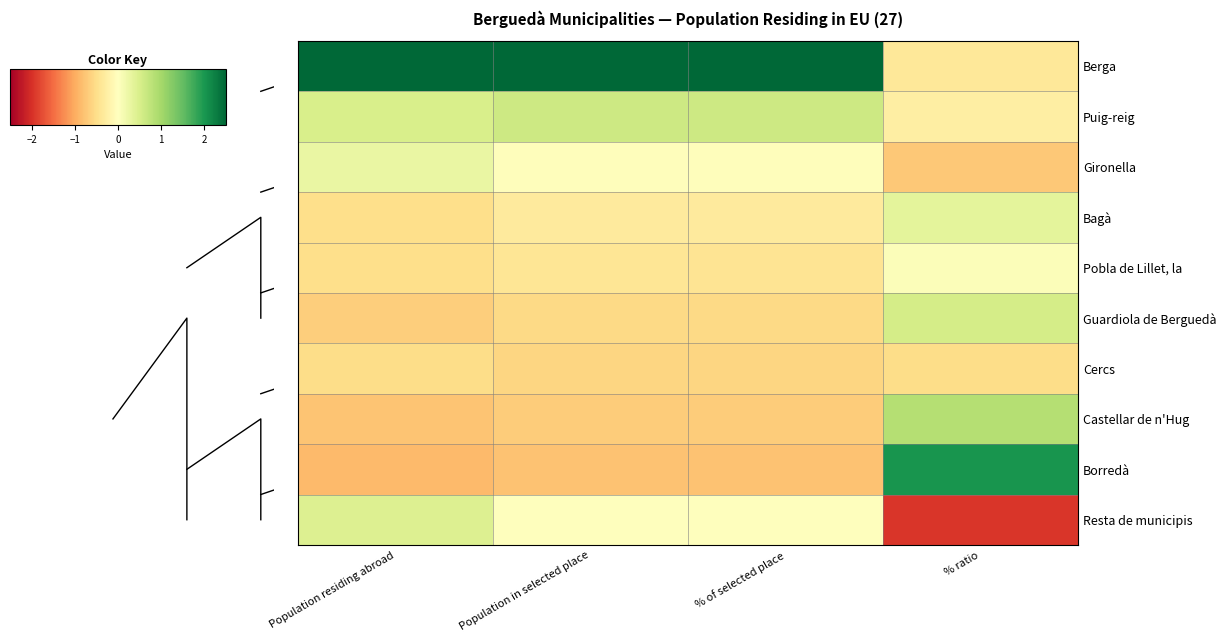

Reading right to left, extract all data points from this chart.

Berga: % ratio=-0.4	% of selected place=2.8	Population in selected place=2.8	Population residing abroad=2.6
Puig-reig: % ratio=-0.3	% of selected place=0.6	Population in selected place=0.6	Population residing abroad=0.5
Gironella: % ratio=-0.7	% of selected place=-0.0	Population in selected place=-0.0	Population residing abroad=0.3
Bagà: % ratio=0.4	% of selected place=-0.3	Population in selected place=-0.3	Population residing abroad=-0.5
Pobla de Lillet, la: % ratio=0.0	% of selected place=-0.4	Population in selected place=-0.4	Population residing abroad=-0.5
Guardiola de Berguedà: % ratio=0.5	% of selected place=-0.5	Population in selected place=-0.5	Population residing abroad=-0.7
Cercs: % ratio=-0.5	% of selected place=-0.6	Population in selected place=-0.6	Population residing abroad=-0.5
Castellar de n'Hug: % ratio=0.8	% of selected place=-0.7	Population in selected place=-0.7	Population residing abroad=-0.8
Borredà: % ratio=2.0	% of selected place=-0.8	Population in selected place=-0.8	Population residing abroad=-0.9
Resta de municipis: % ratio=-1.9	% of selected place=0.0	Population in selected place=0.0	Population residing abroad=0.4